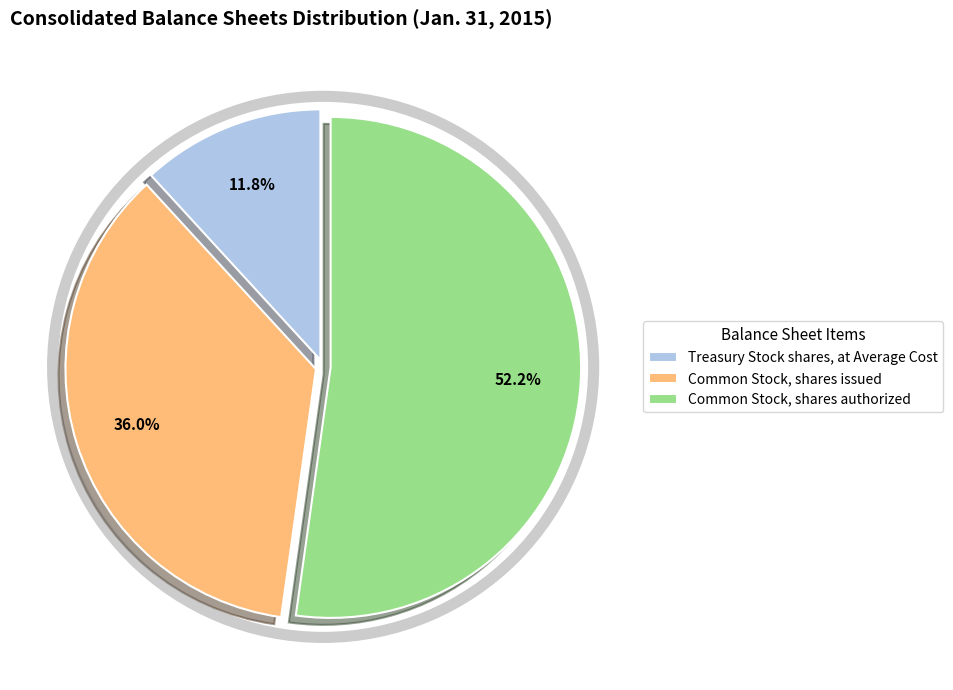

To the nearest percent, what is the difference between the Treasury Stock shares, at Average Cost and Common Stock, shares issued slice percentages?

24%